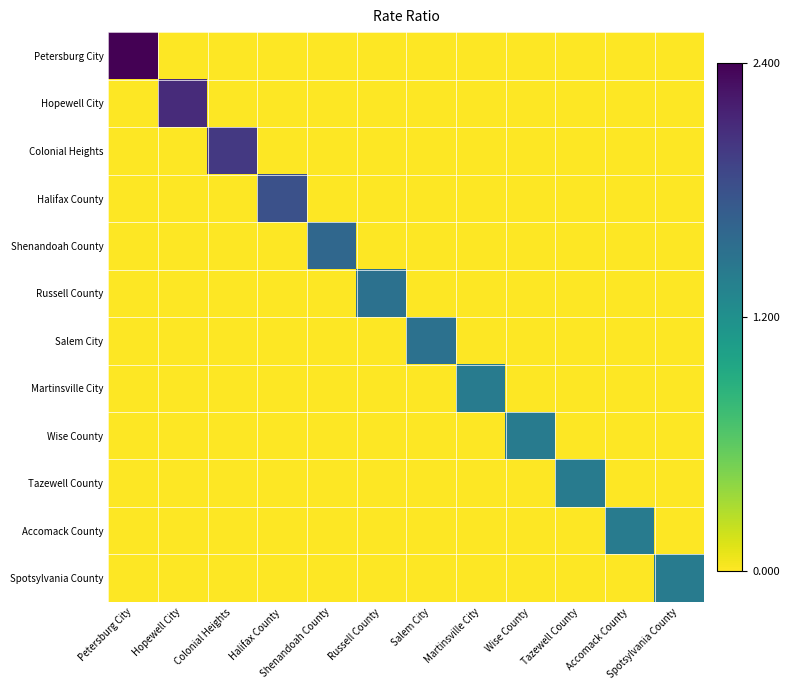

Reading left to right, transcribe all the data shown in this chart.

Petersburg City: Petersburg City=2.4	Hopewell City=-0.6	Colonial Heights=0.0	Halifax County=0.0	Shenandoah County=0.0	Russell County=0.0	Salem City=0.0	Martinsville City=0.0	Wise County=0.0	Tazewell County=0.0	Accomack County=0.0	Spotsylvania County=0.0
Hopewell City: Petersburg City=0.0	Hopewell City=2.1	Colonial Heights=0.0	Halifax County=0.0	Shenandoah County=0.0	Russell County=0.0	Salem City=0.0	Martinsville City=0.0	Wise County=0.0	Tazewell County=0.0	Accomack County=0.0	Spotsylvania County=0.0
Colonial Heights: Petersburg City=0.0	Hopewell City=0.0	Colonial Heights=2.0	Halifax County=0.0	Shenandoah County=0.0	Russell County=0.0	Salem City=0.0	Martinsville City=0.0	Wise County=0.0	Tazewell County=0.0	Accomack County=0.0	Spotsylvania County=0.0
Halifax County: Petersburg City=0.0	Hopewell City=0.0	Colonial Heights=0.0	Halifax County=1.8	Shenandoah County=0.0	Russell County=0.0	Salem City=0.0	Martinsville City=0.0	Wise County=0.0	Tazewell County=0.0	Accomack County=0.0	Spotsylvania County=0.0
Shenandoah County: Petersburg City=0.0	Hopewell City=0.0	Colonial Heights=0.0	Halifax County=0.0	Shenandoah County=1.6	Russell County=0.0	Salem City=0.0	Martinsville City=0.0	Wise County=0.0	Tazewell County=0.0	Accomack County=0.0	Spotsylvania County=0.0
Russell County: Petersburg City=0.0	Hopewell City=0.0	Colonial Heights=0.0	Halifax County=0.0	Shenandoah County=0.0	Russell County=1.5	Salem City=0.0	Martinsville City=0.0	Wise County=0.0	Tazewell County=0.0	Accomack County=0.0	Spotsylvania County=0.0
Salem City: Petersburg City=0.0	Hopewell City=0.0	Colonial Heights=0.0	Halifax County=0.0	Shenandoah County=0.0	Russell County=0.0	Salem City=1.5	Martinsville City=0.0	Wise County=0.0	Tazewell County=0.0	Accomack County=0.0	Spotsylvania County=0.0
Martinsville City: Petersburg City=0.0	Hopewell City=0.0	Colonial Heights=0.0	Halifax County=0.0	Shenandoah County=0.0	Russell County=0.0	Salem City=0.0	Martinsville City=1.4	Wise County=0.0	Tazewell County=0.0	Accomack County=0.0	Spotsylvania County=0.0
Wise County: Petersburg City=0.0	Hopewell City=0.0	Colonial Heights=0.0	Halifax County=0.0	Shenandoah County=0.0	Russell County=0.0	Salem City=0.0	Martinsville City=0.0	Wise County=1.4	Tazewell County=0.0	Accomack County=0.0	Spotsylvania County=0.0
Tazewell County: Petersburg City=0.0	Hopewell City=0.0	Colonial Heights=0.0	Halifax County=0.0	Shenandoah County=0.0	Russell County=0.0	Salem City=0.0	Martinsville City=0.0	Wise County=0.0	Tazewell County=1.4	Accomack County=0.0	Spotsylvania County=0.0
Accomack County: Petersburg City=0.0	Hopewell City=0.0	Colonial Heights=0.0	Halifax County=0.0	Shenandoah County=0.0	Russell County=0.0	Salem City=0.0	Martinsville City=0.0	Wise County=0.0	Tazewell County=0.0	Accomack County=1.4	Spotsylvania County=0.0
Spotsylvania County: Petersburg City=0.0	Hopewell City=0.0	Colonial Heights=0.0	Halifax County=0.0	Shenandoah County=0.0	Russell County=0.0	Salem City=0.0	Martinsville City=0.0	Wise County=0.0	Tazewell County=0.0	Accomack County=0.0	Spotsylvania County=1.4